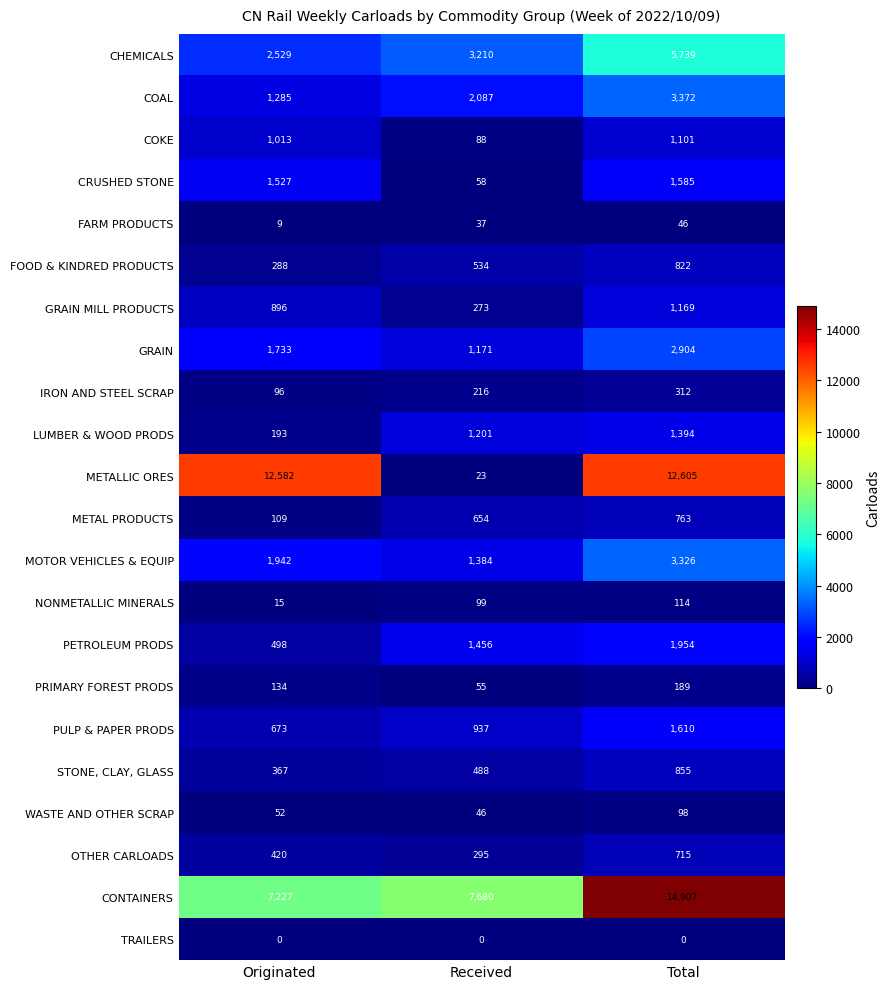

What is the approximate value of METAL PRODUCTS at Total, to the nearest 50?

750